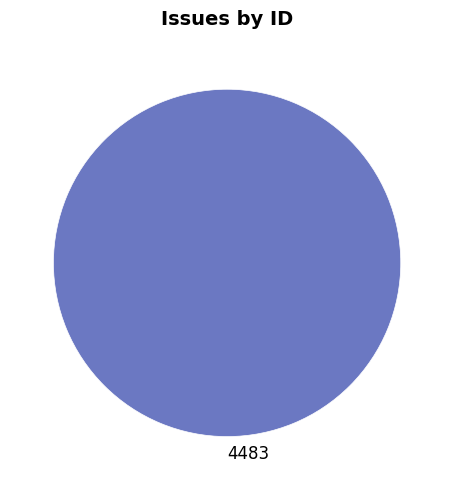

Does any single category account for the majority?

Yes